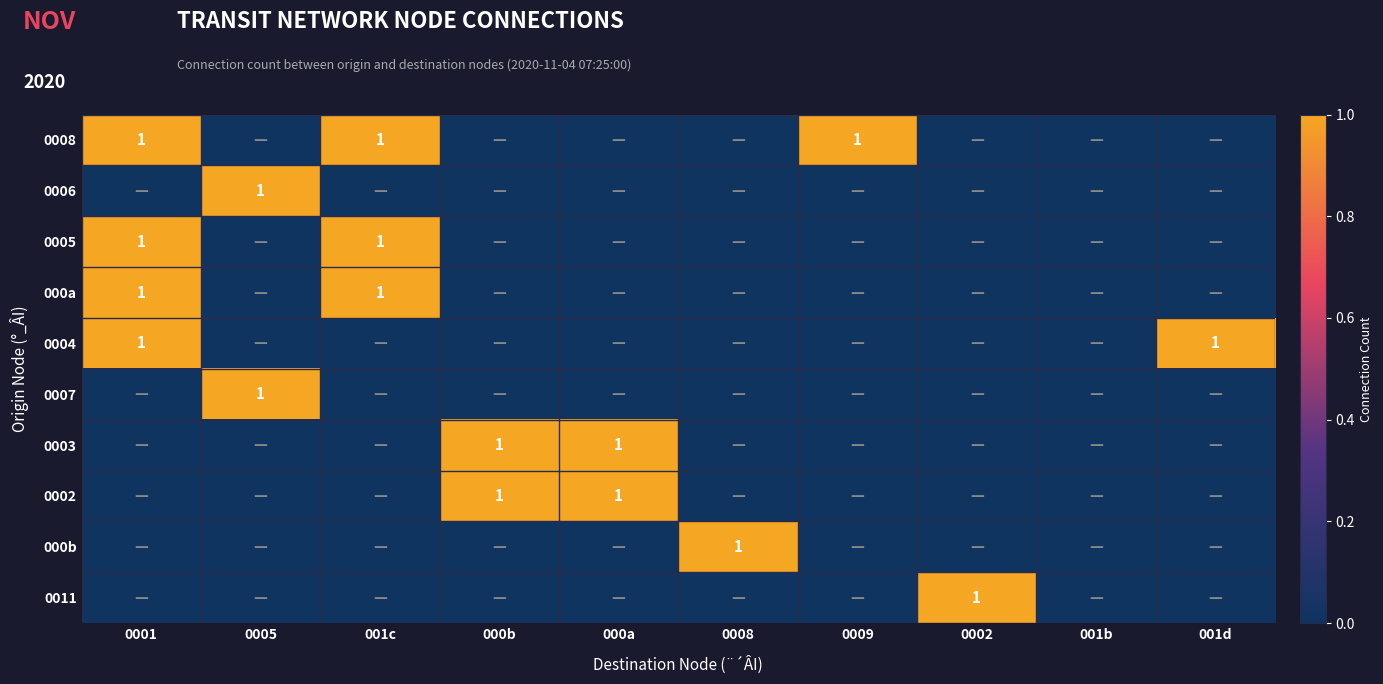

The 0002 series shows 1 at 000b. True or false?

True